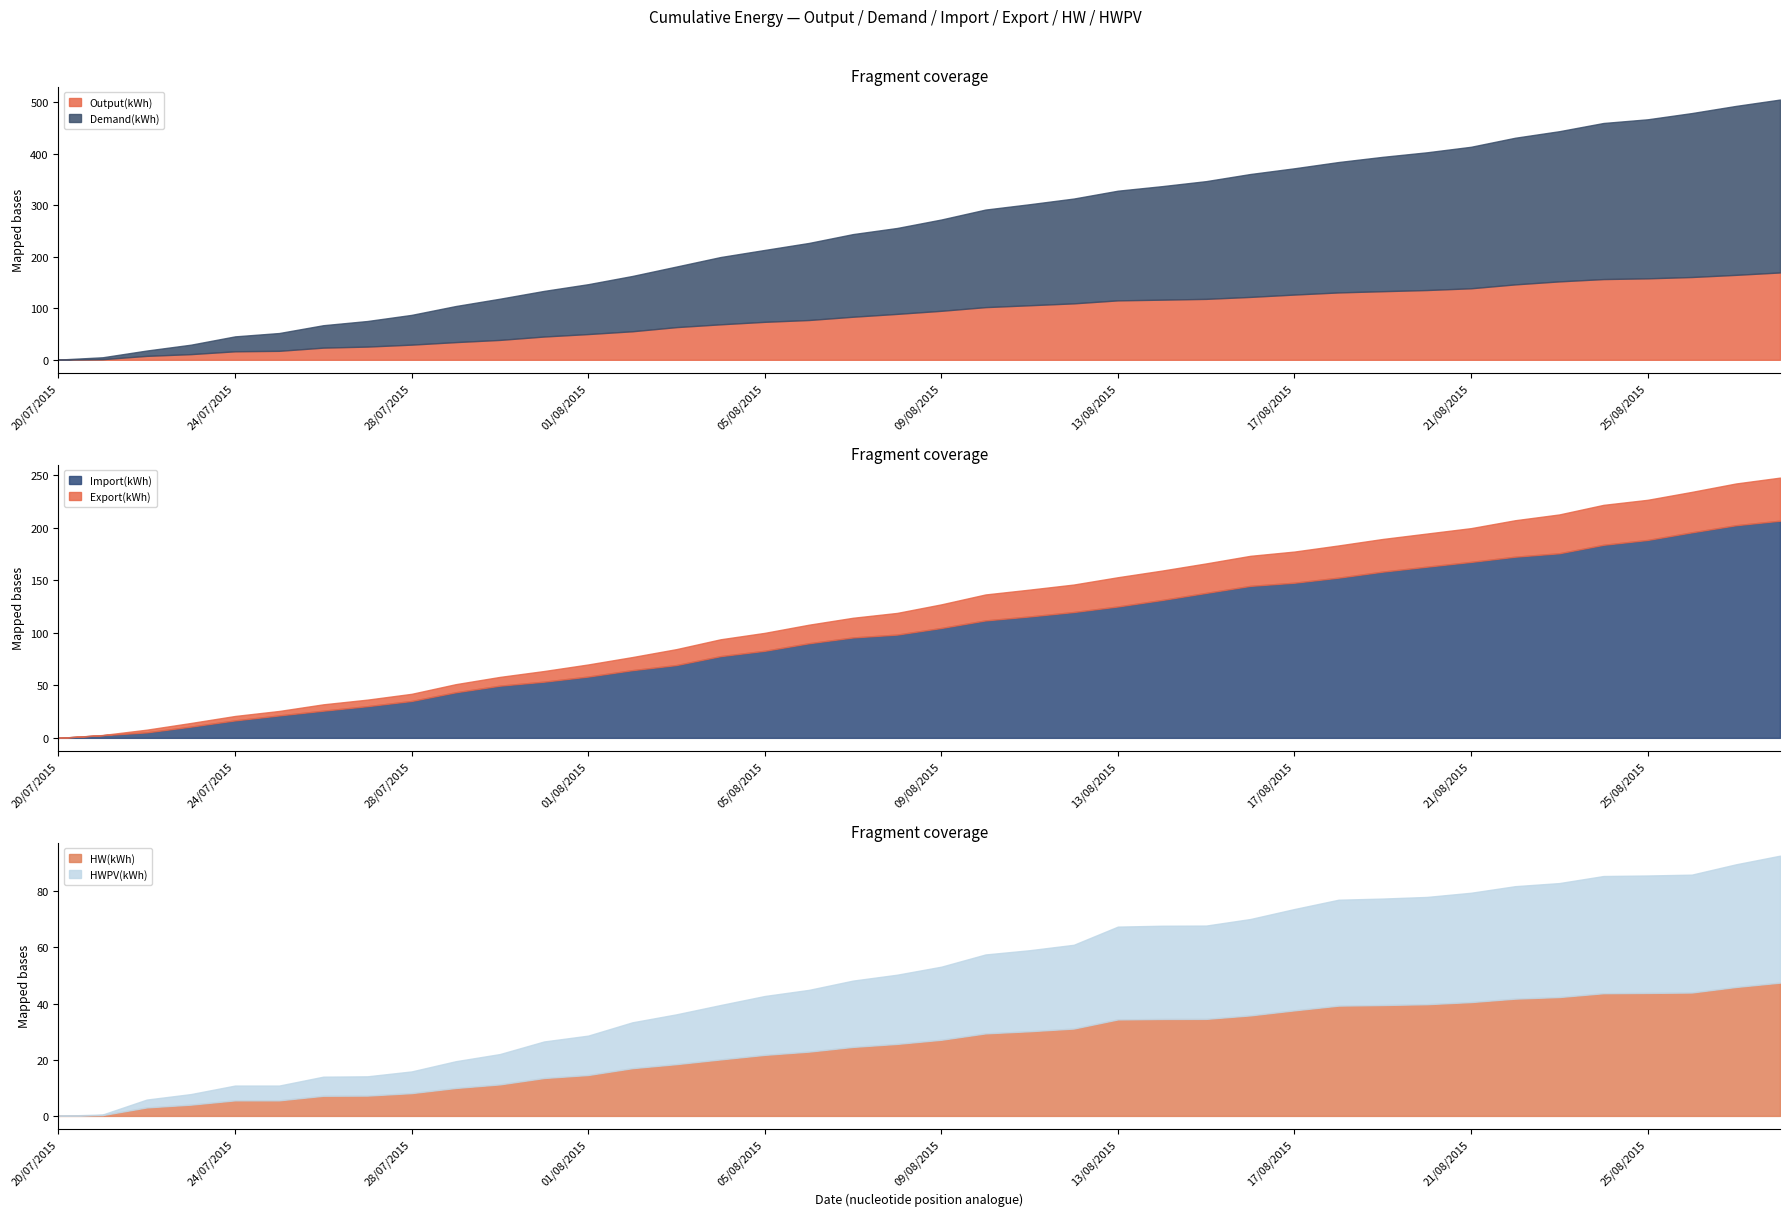

What is the total value across all series at 28/08/2015?

845.7